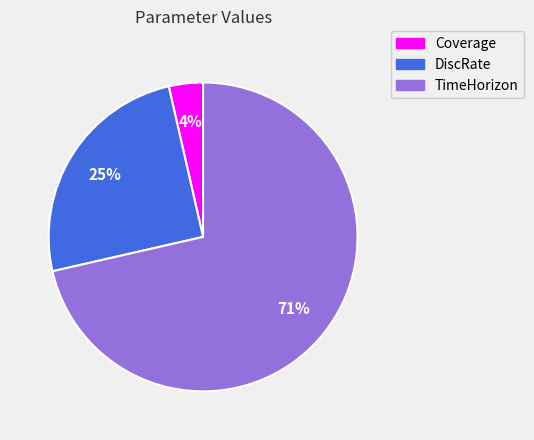

Which slice represents more than half of the pie?

TimeHorizon